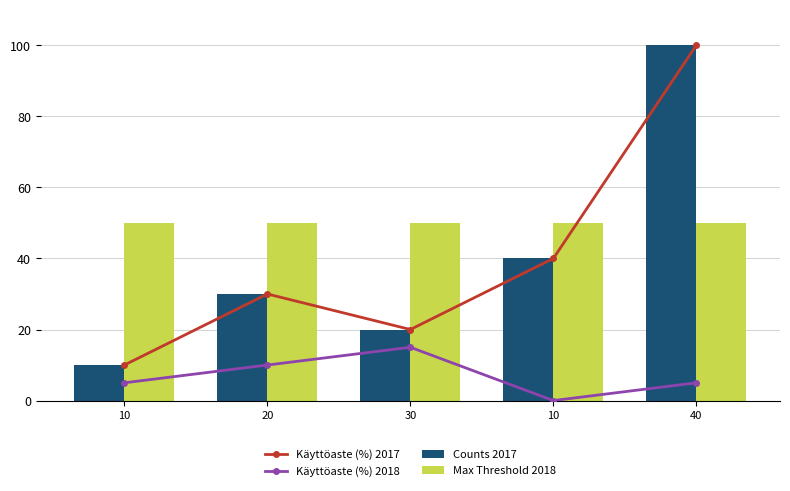

What is the difference between the highest and lowest values at 10?

45